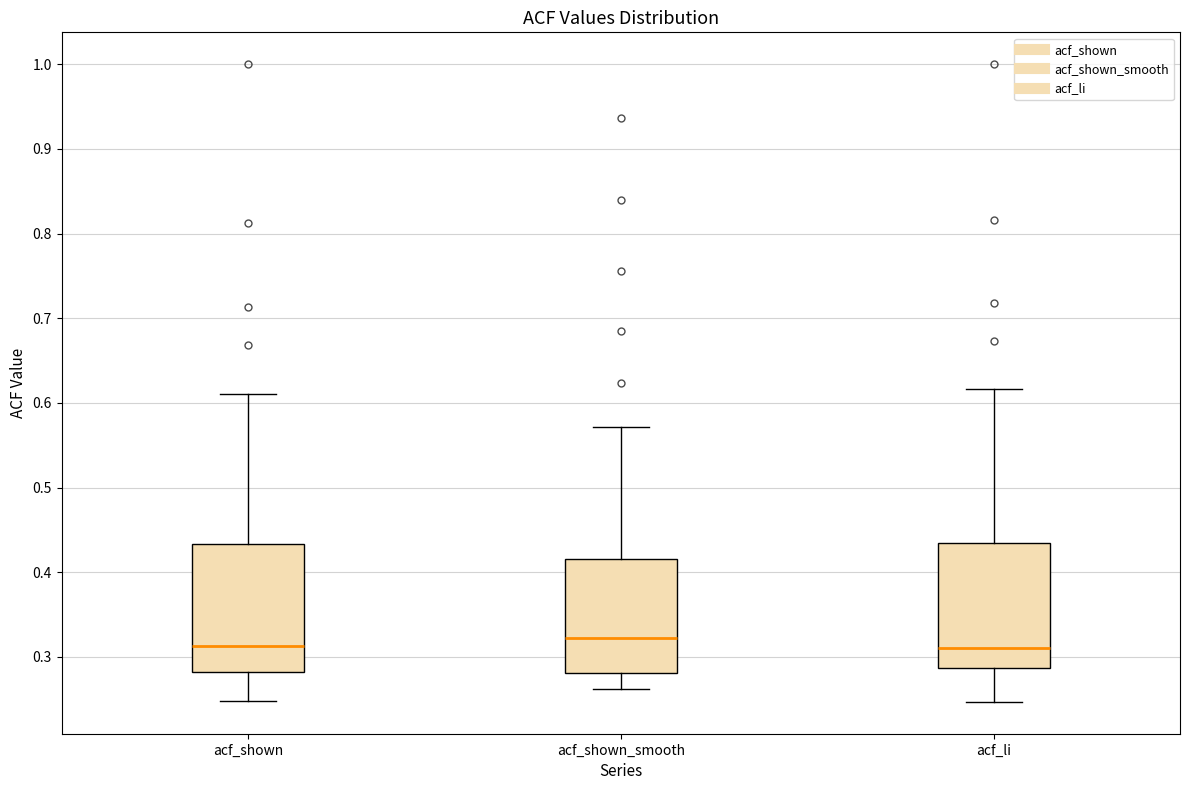

Reading left to right, read every box against the y-axis: the position of its median line, the range the box covers, and the ends of its whiskers. The values are not printed on the chart, so give them approximately, as read against the axis.

acf_shown: median 0.31, box 0.28 to 0.43, whiskers 0.25 to 0.61
acf_shown_smooth: median 0.32, box 0.28 to 0.42, whiskers 0.26 to 0.57
acf_li: median 0.31, box 0.29 to 0.43, whiskers 0.25 to 0.62